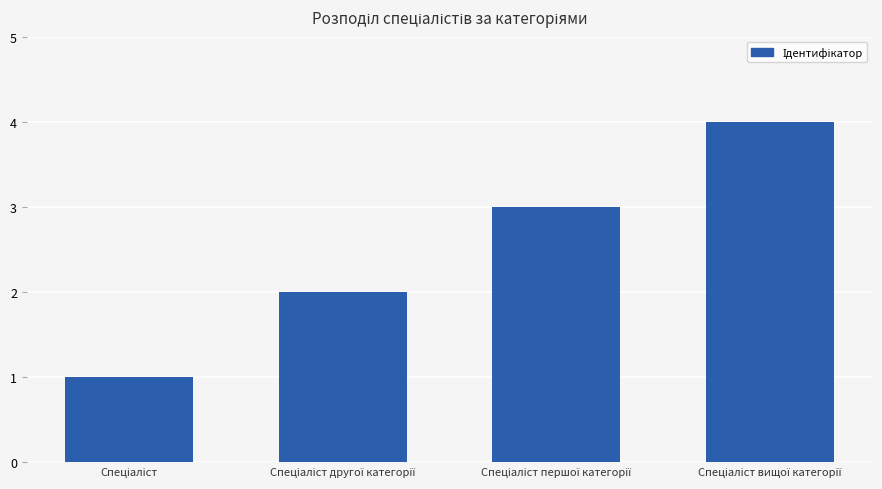

What is the difference between the maximum and minimum values?

3